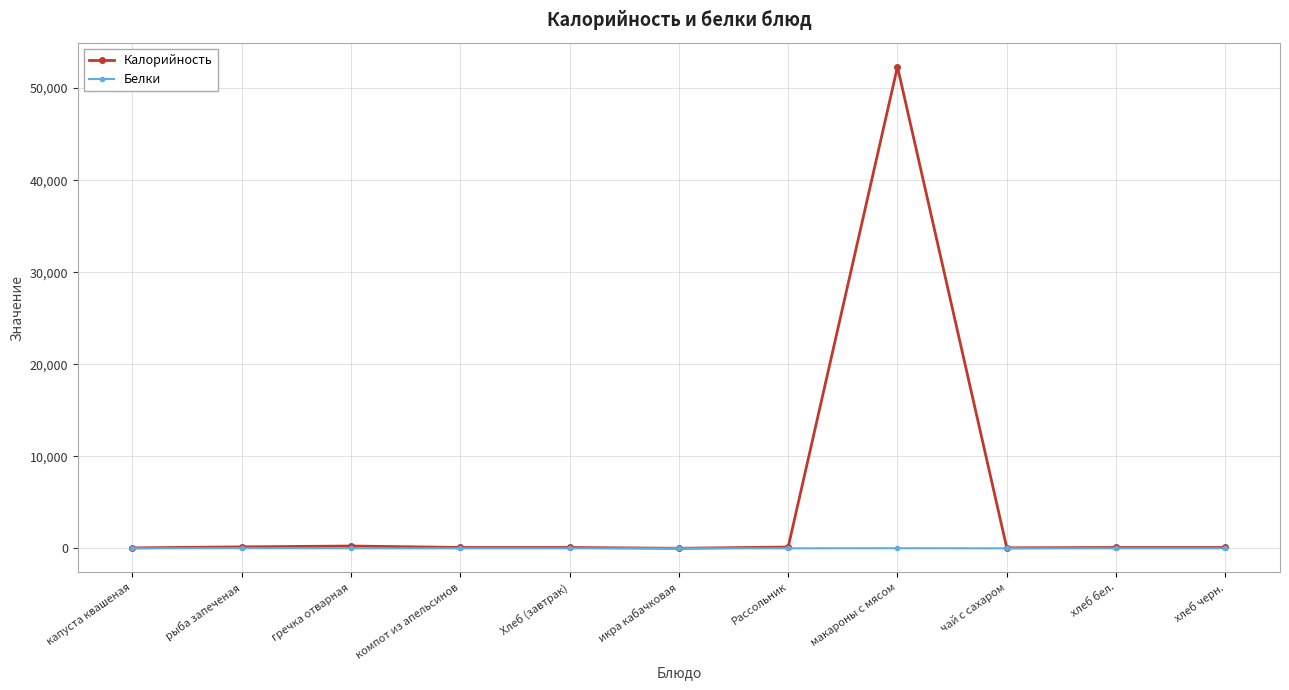

Rank the series by their maximum value, from highest to lowest.

Калорийность, Белки